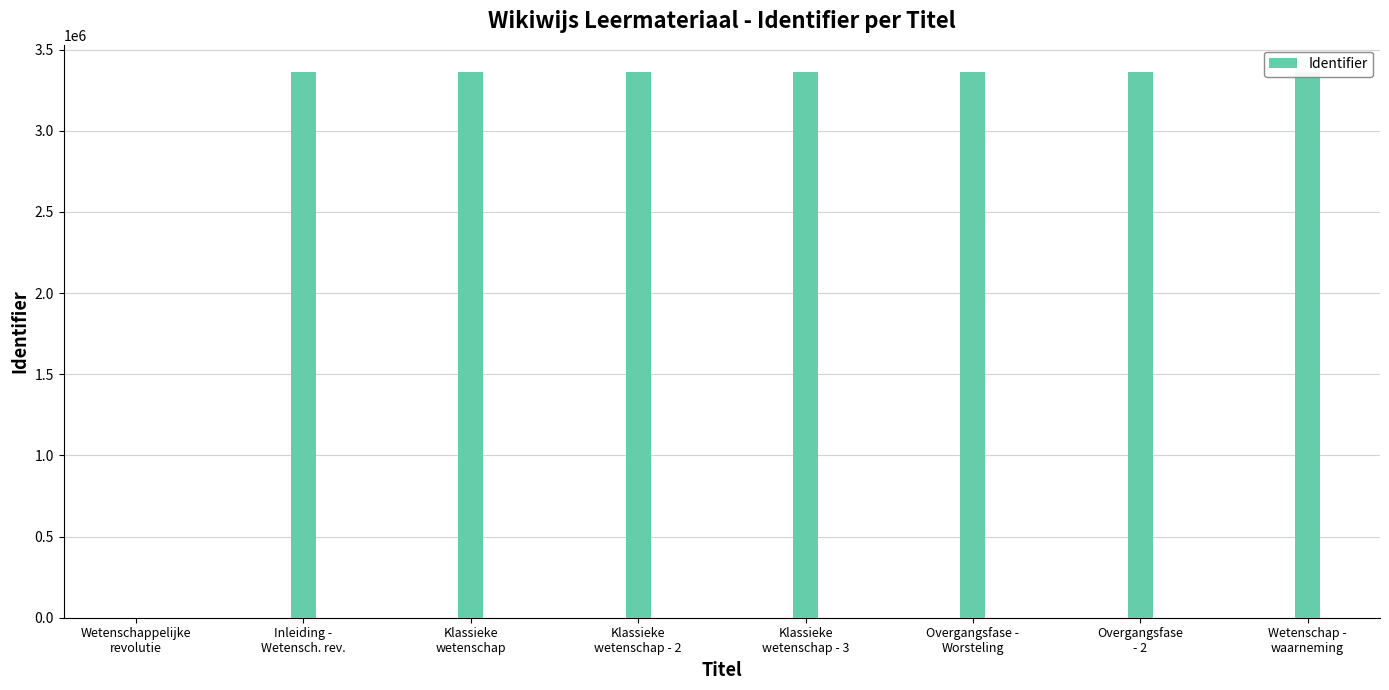

What is the sum of all values?

23531956